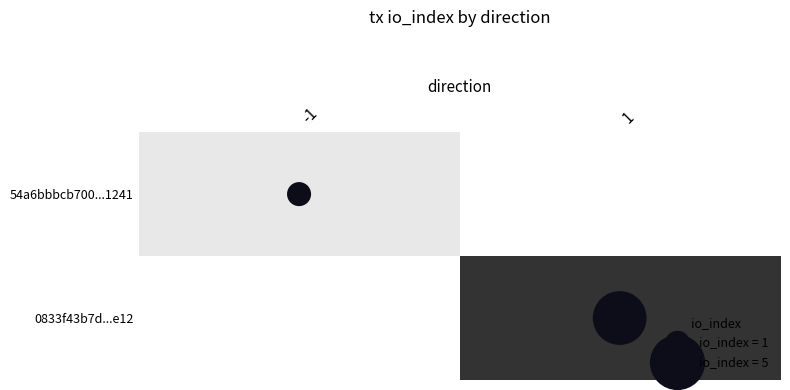

Rank the series by their average value, from lowest to highest.

54a6bbbcb700...1241, 0833f43b7d...e12